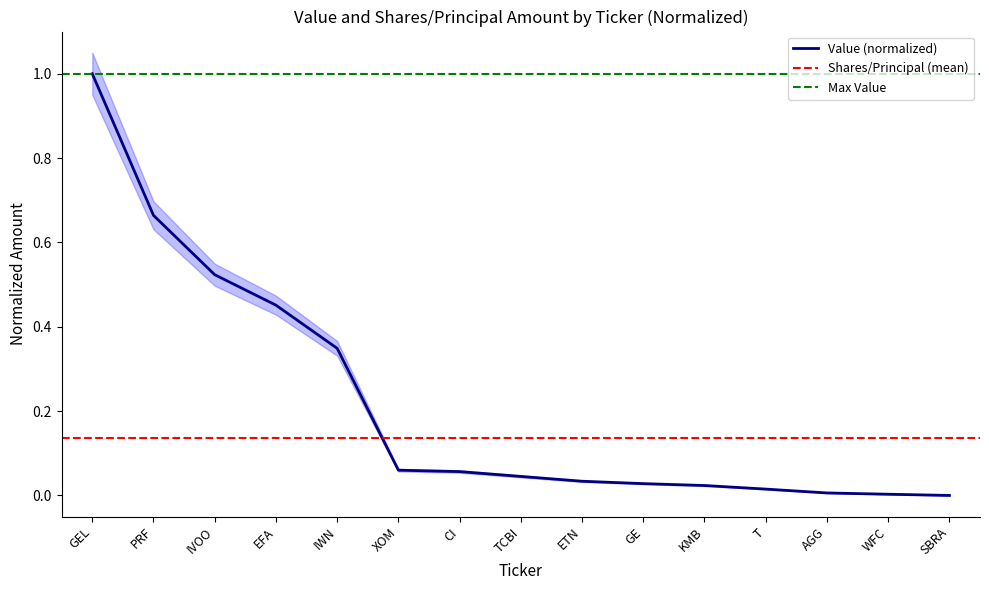

What is the maximum value for Value (normalized)?

1.0